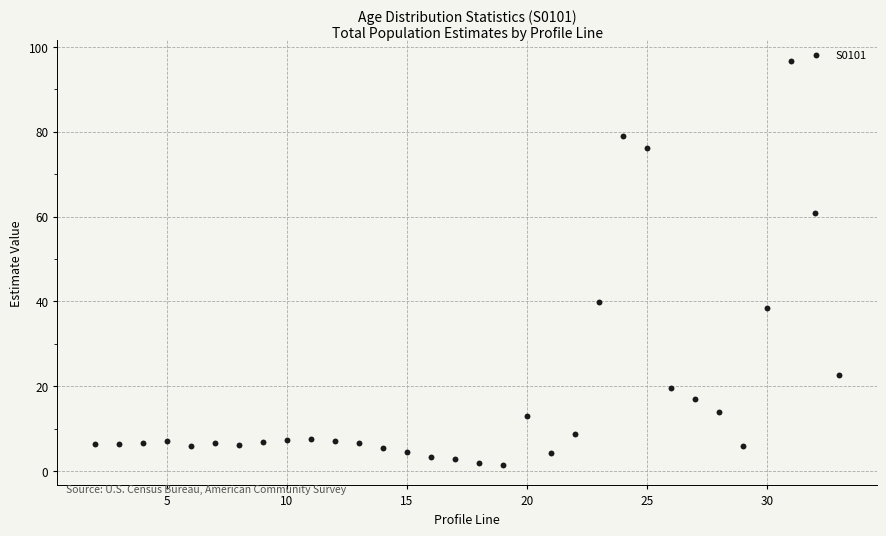

What is the range of X values (max minus min)?

31.0